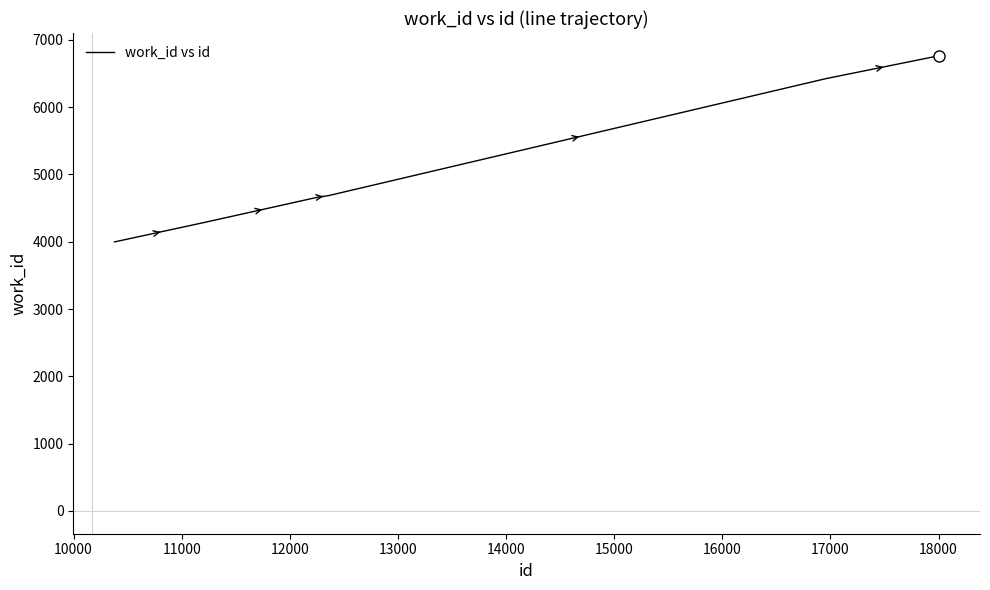

How many values are below 4685?

3